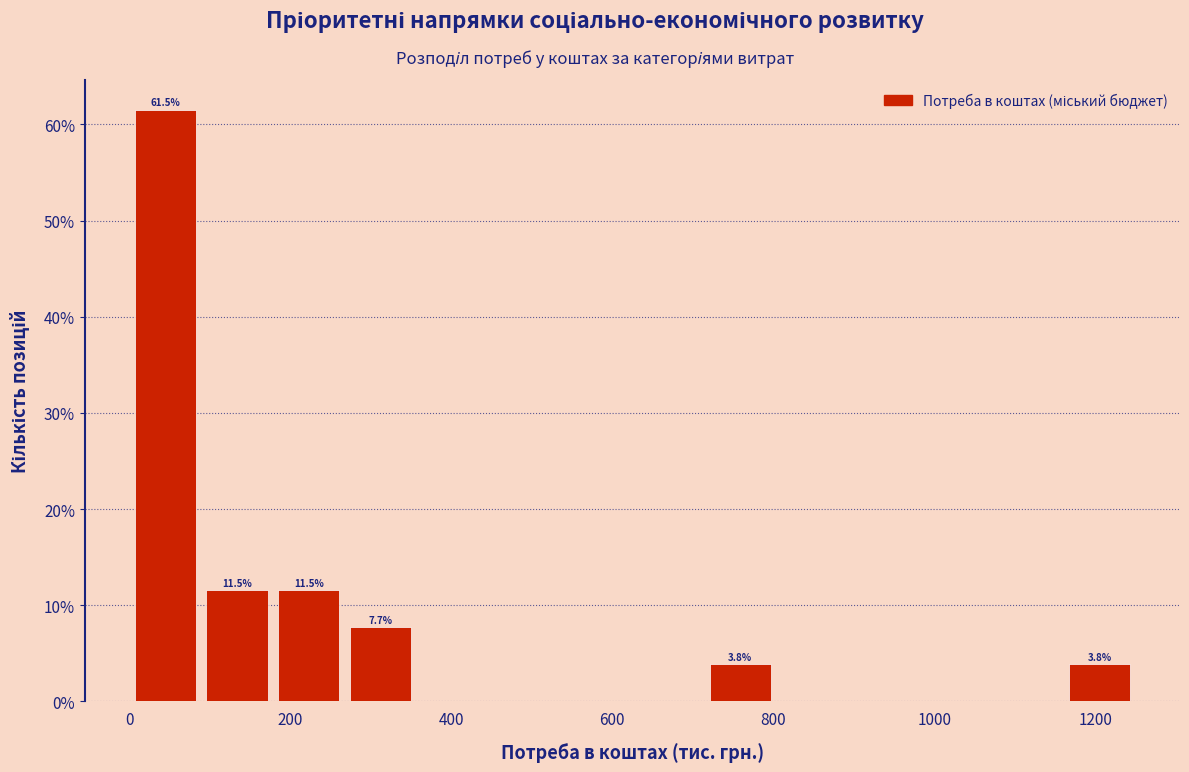

Over which range of the x-axis is the bar tallest?

0 to 80